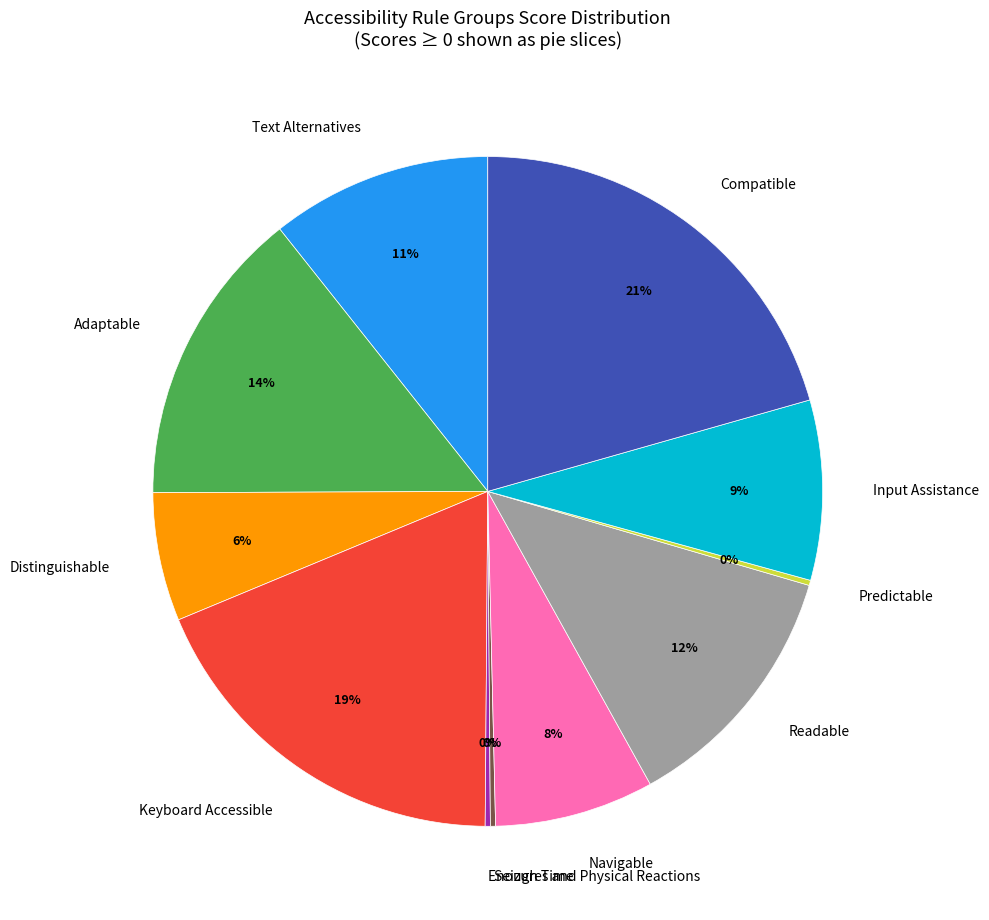

Is there a majority slice in this chart?

No